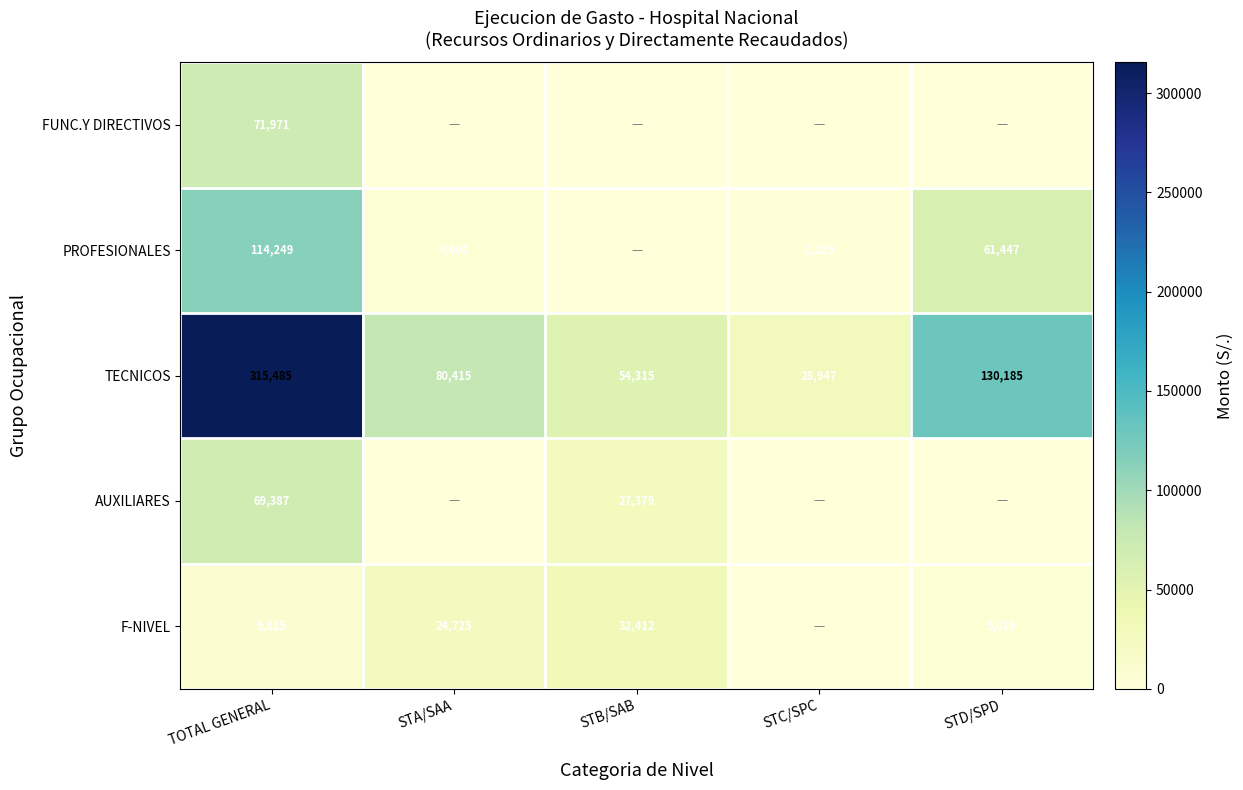

What is the maximum value for TECNICOS?

315485